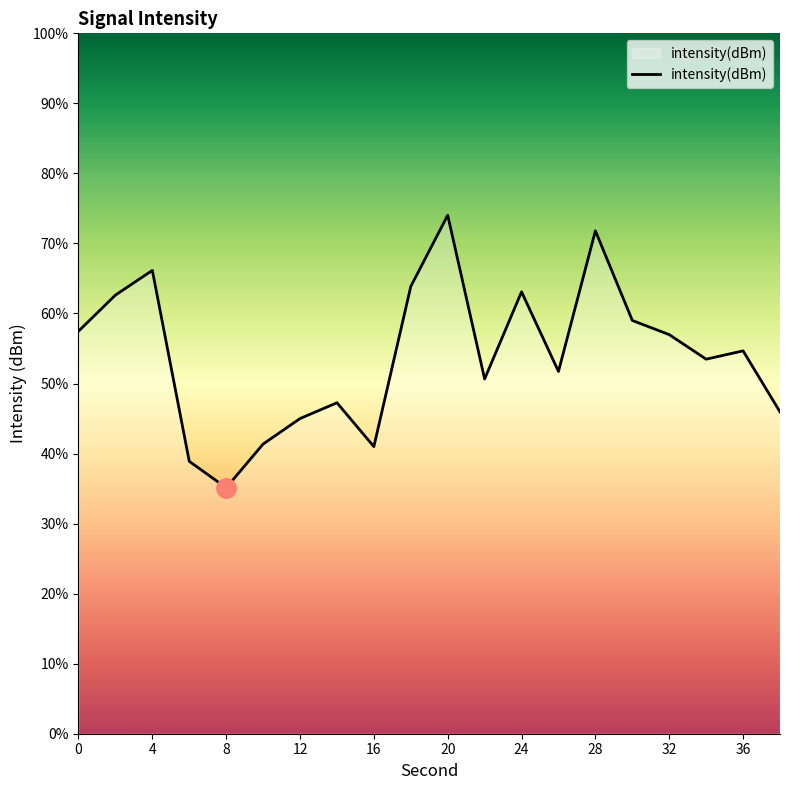

What is the smallest value displayed?

35.1